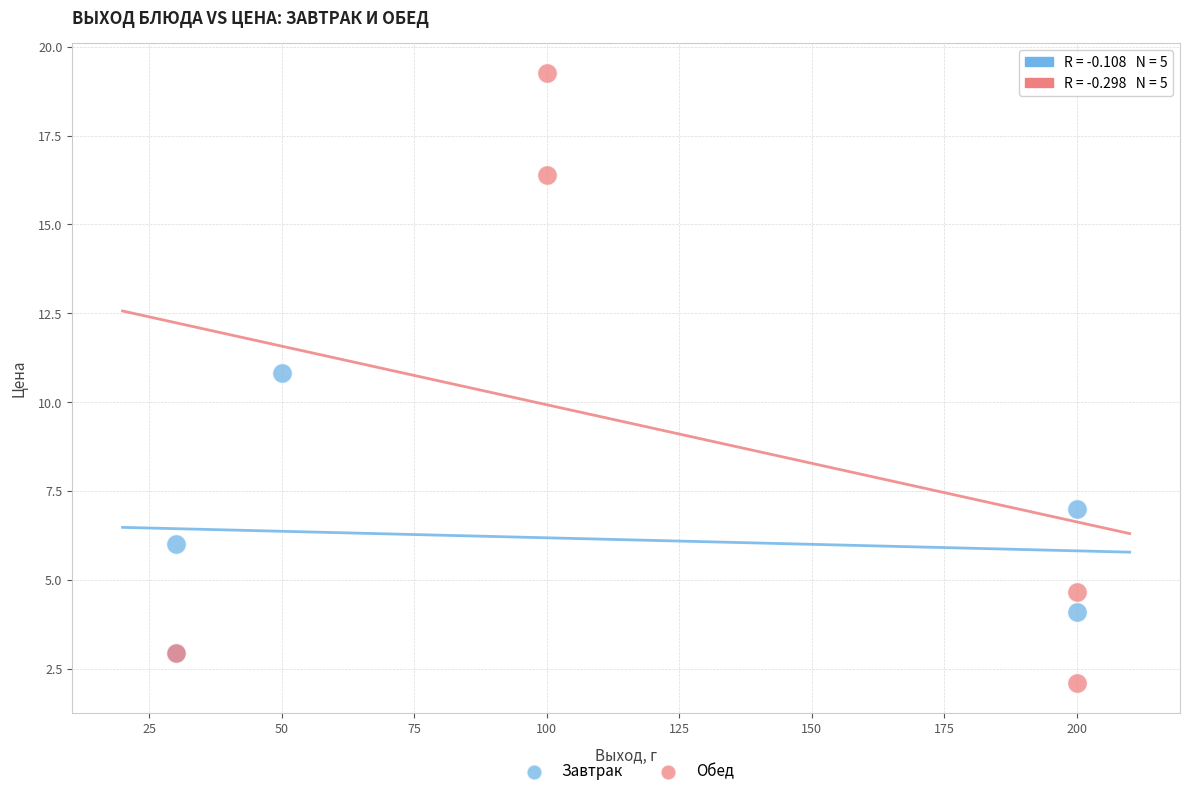

Which series contains the lowest Y value?

Обед